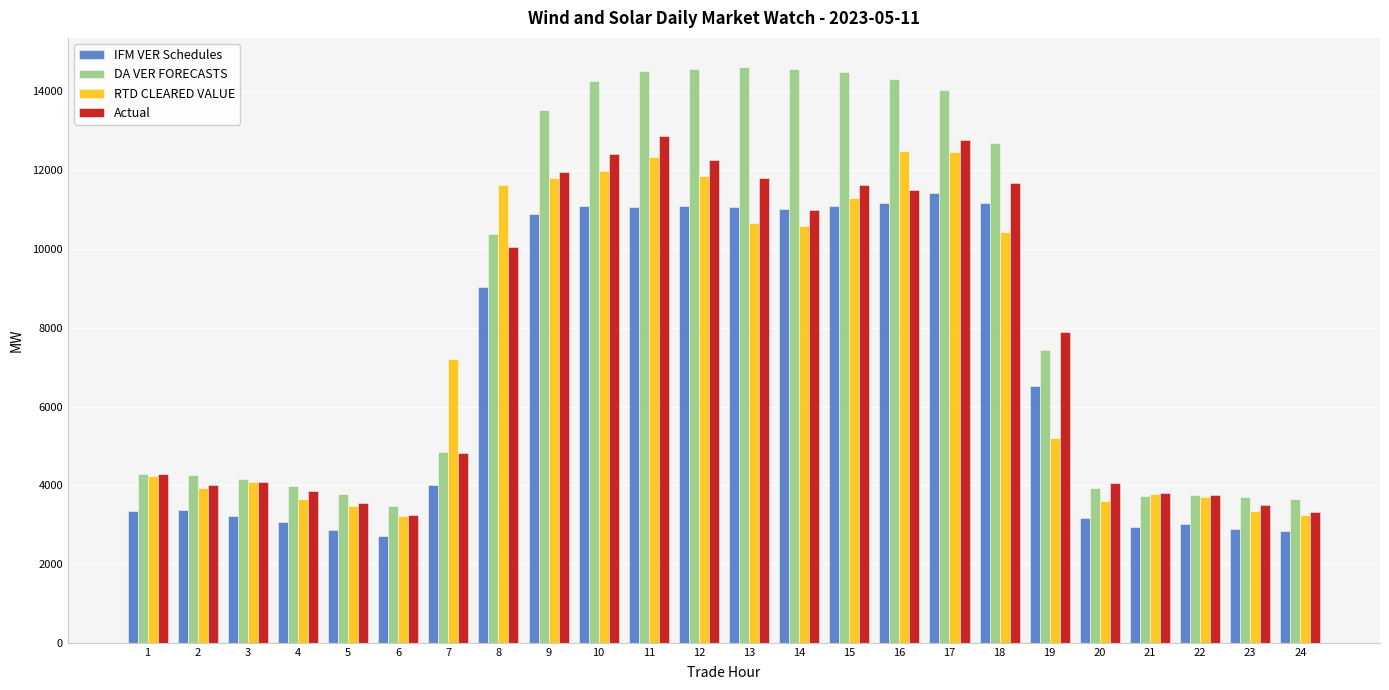

How many data points in DA VER FORECASTS are less than 7428?

12